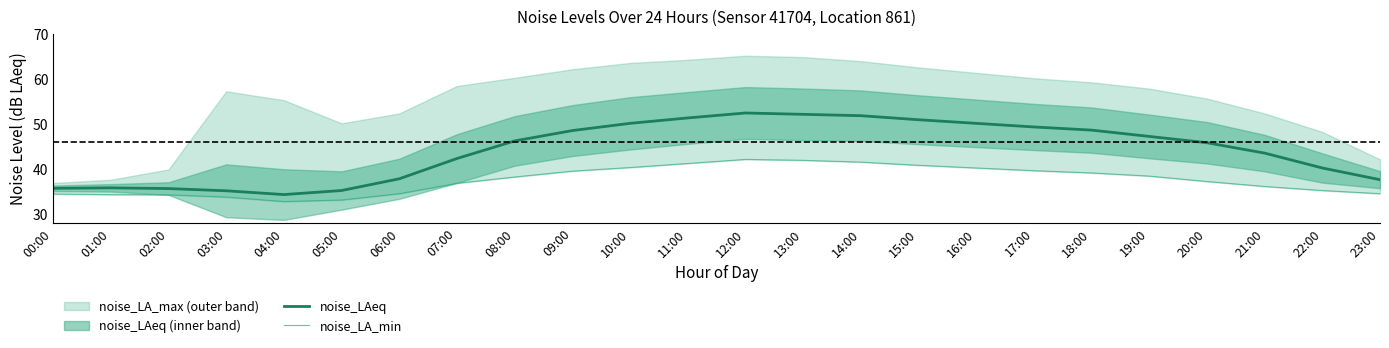

Between 12:00 and 17:00, which is larger?

12:00